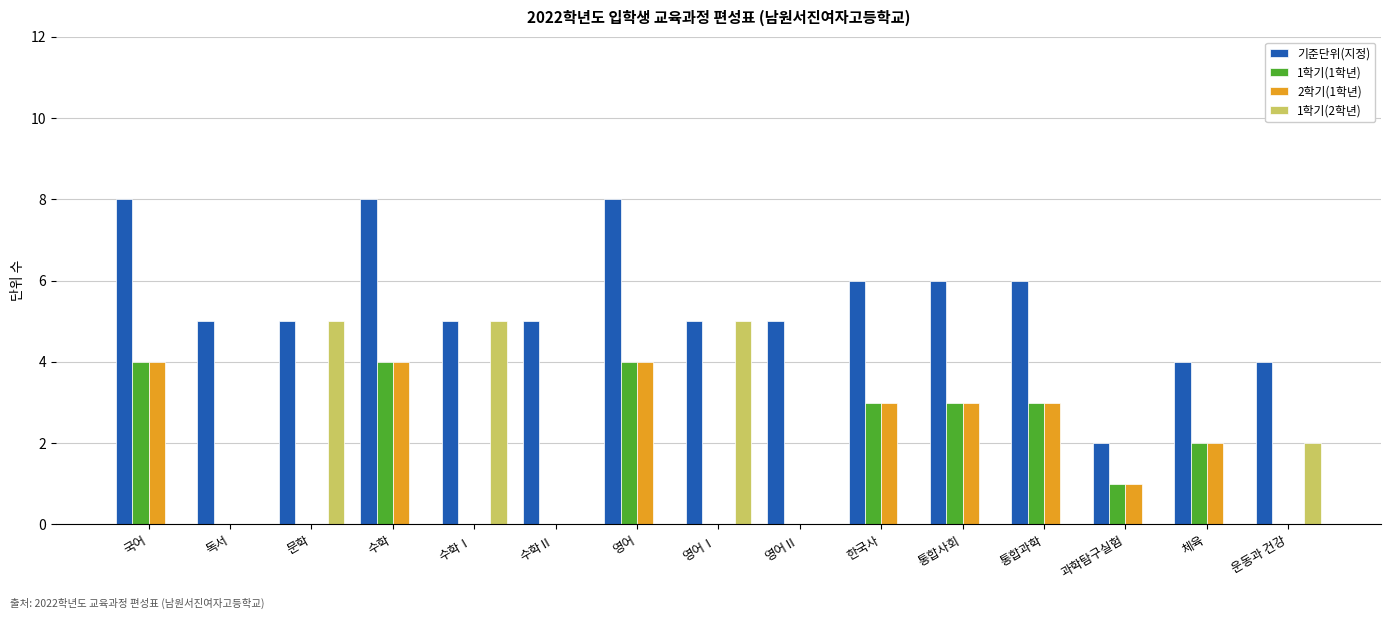

How many data points does each series have?

15